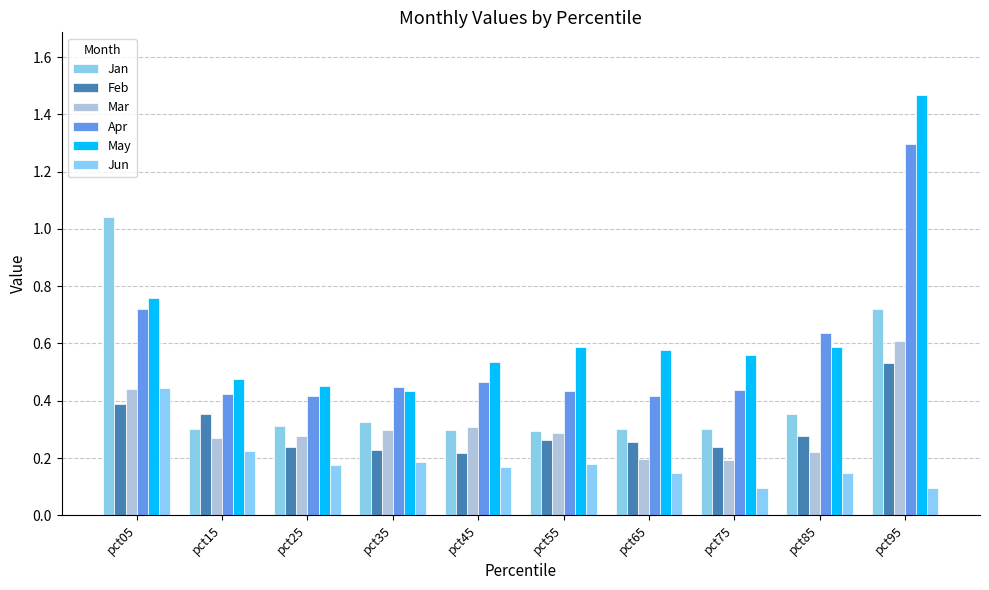

True or false: Mar has a value of 0.6 at pct95.

True